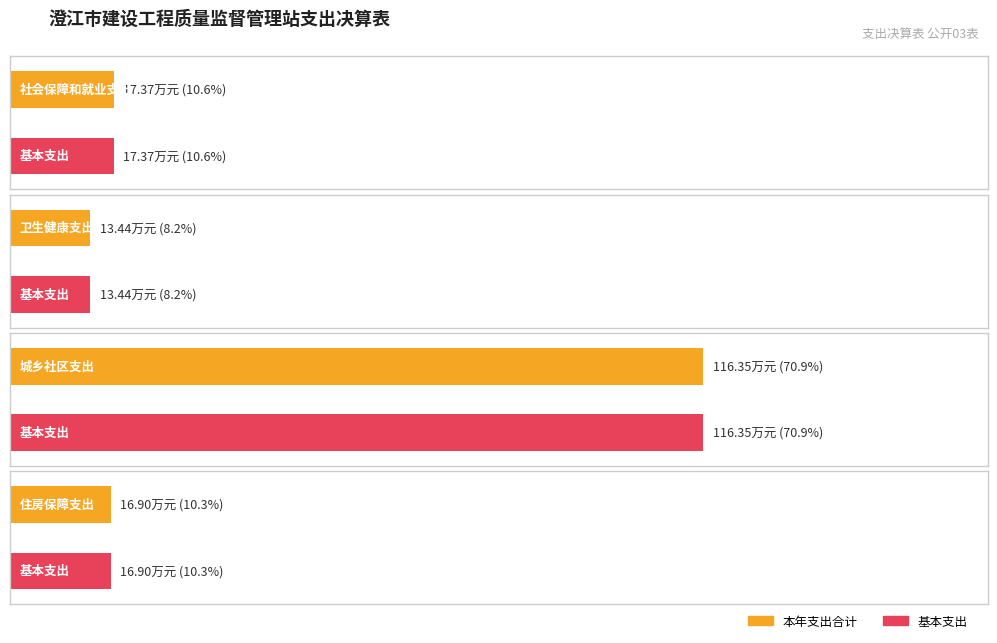

Count the number of categories in the chart.

4